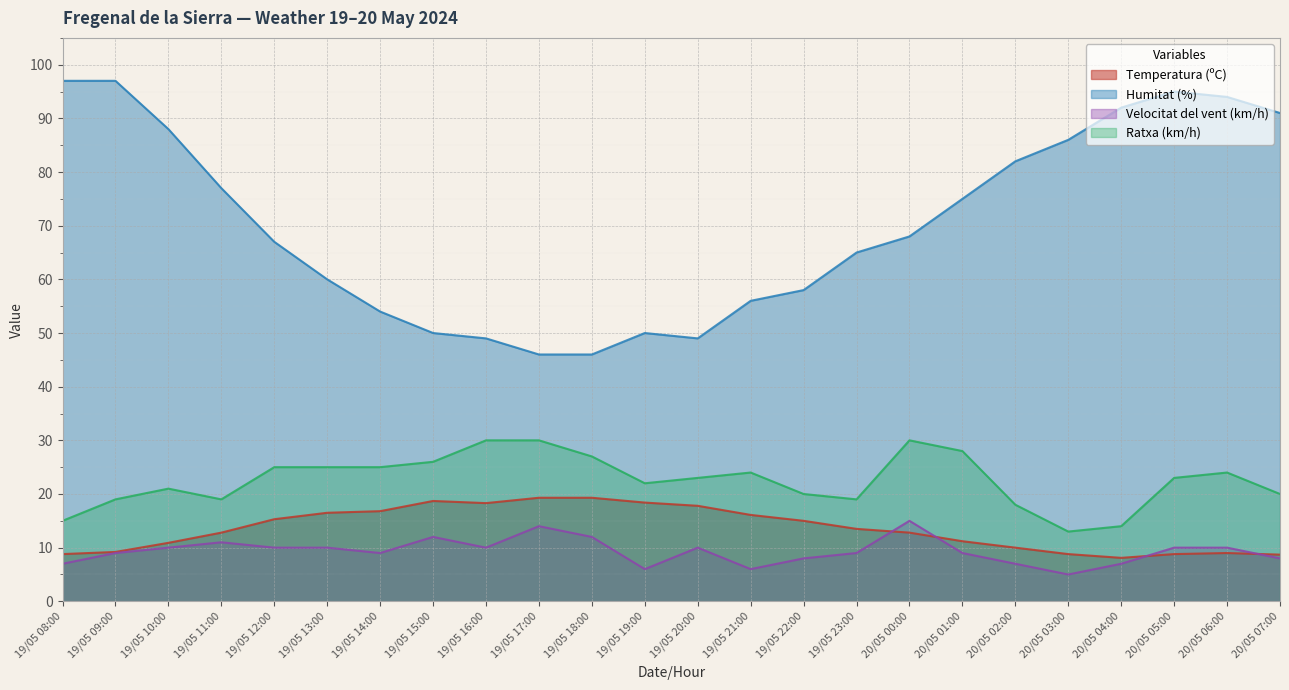

List the labels in order of Ratxa (km/h) value, largest first.

19/05 16:00, 19/05 17:00, 20/05 00:00, 20/05 01:00, 19/05 18:00, 19/05 15:00, 19/05 12:00, 19/05 13:00, 19/05 14:00, 19/05 21:00, 20/05 06:00, 19/05 20:00, 20/05 05:00, 19/05 19:00, 19/05 10:00, 19/05 22:00, 20/05 07:00, 19/05 09:00, 19/05 11:00, 19/05 23:00, 20/05 02:00, 19/05 08:00, 20/05 04:00, 20/05 03:00